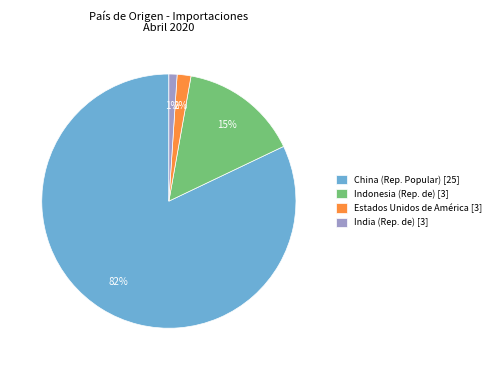

Rank the categories by value from highest to lowest.

China (Rep. Popular) [25], Indonesia (Rep. de) [3], Estados Unidos de América [3], India (Rep. de) [3]